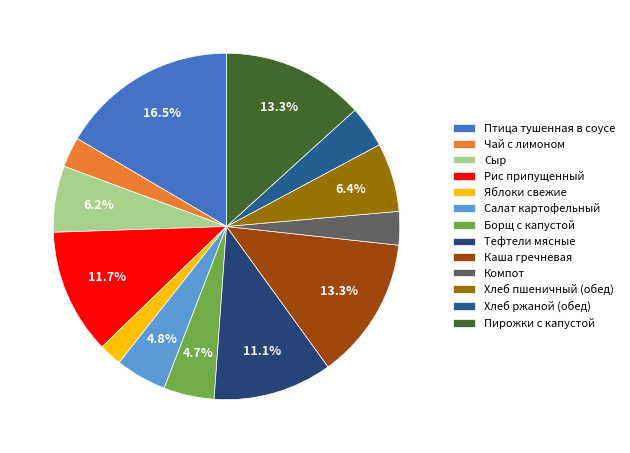

What is the smallest slice in the pie chart?

Яблоки свежие